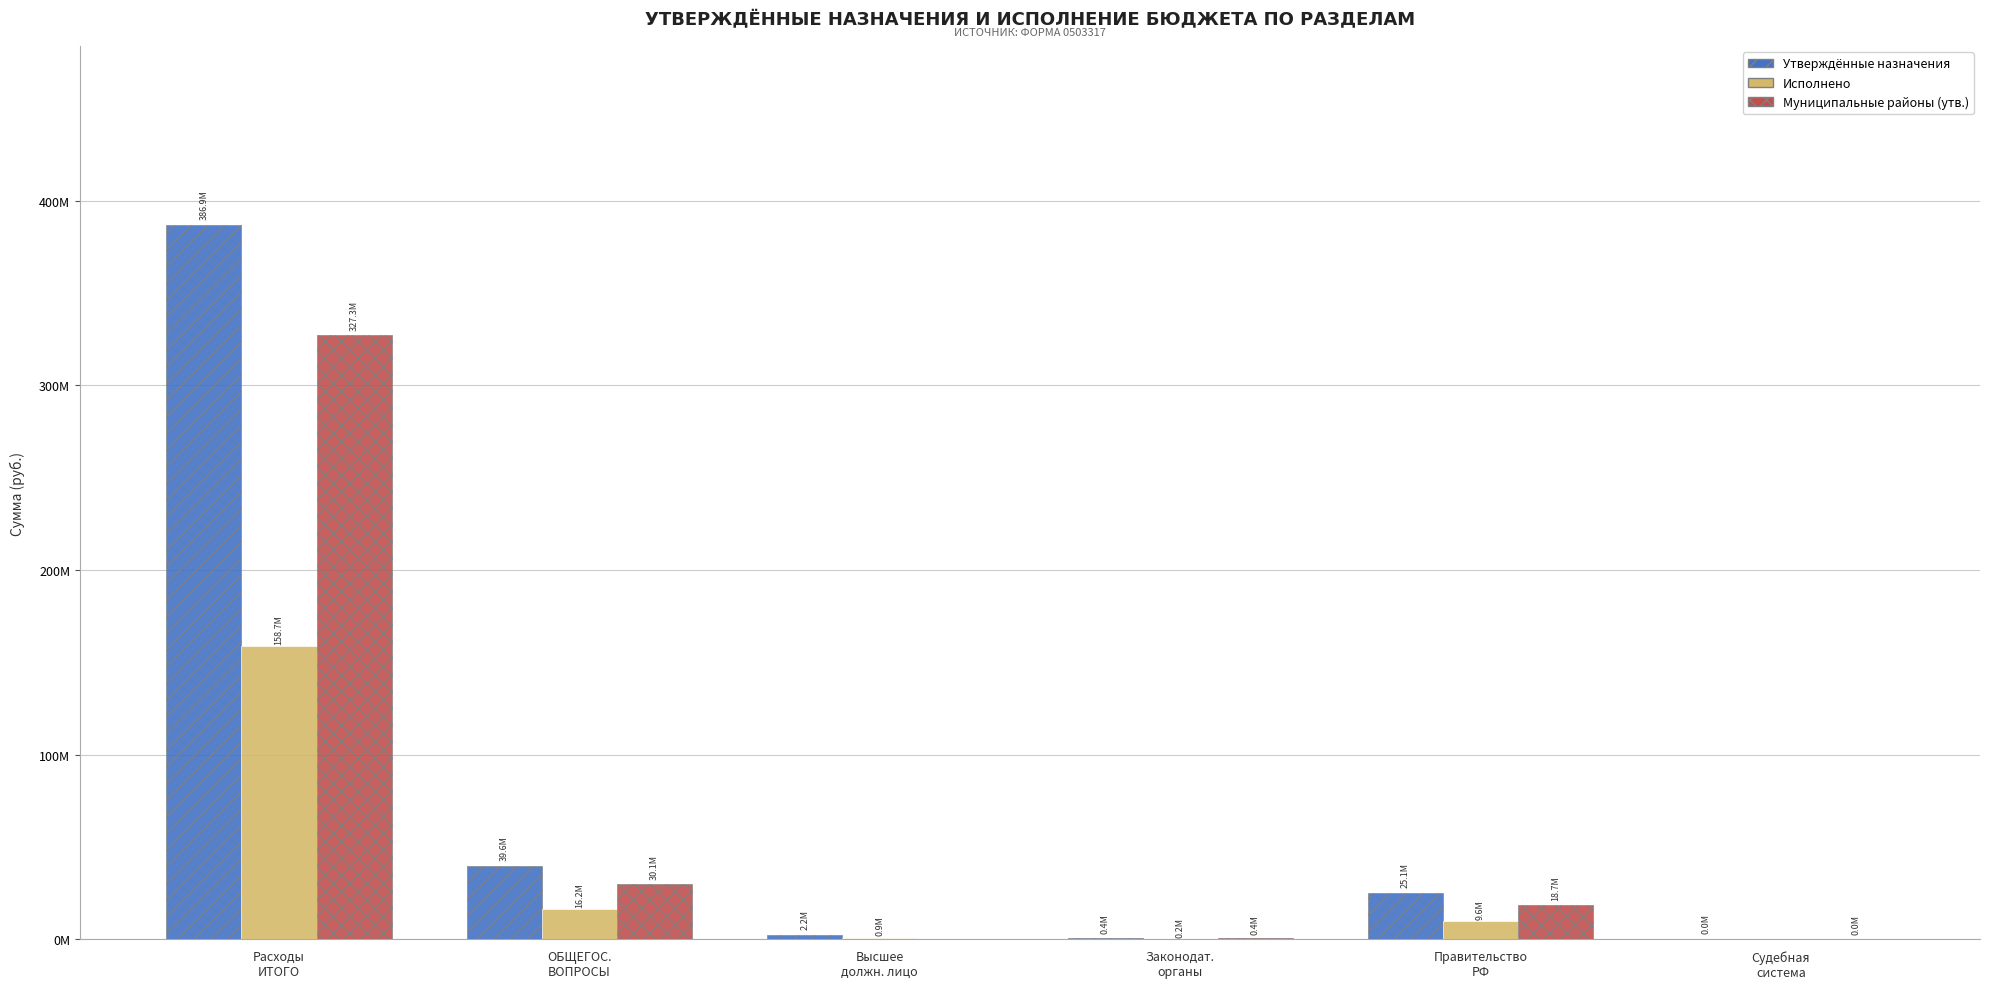

Reading left to right, extract all data points from this chart.

Утверждённые назначения: Расходы
ИТОГО=386882107.6	ОБЩЕГОС.
ВОПРОСЫ=39561392.2	Высшее
должн. лицо=2174142.0	Законодат.
органы=397210.0	Правительство
РФ=25119387.2	Судебная
система=5980.0
Исполнено: Расходы
ИТОГО=158694202.1	ОБЩЕГОС.
ВОПРОСЫ=16189104.4	Высшее
должн. лицо=885170.7	Законодат.
органы=170520.3	Правительство
РФ=9624711.5	Судебная
система=0.0
Муниципальные районы (утв.): Расходы
ИТОГО=327288728.4	ОБЩЕГОС.
ВОПРОСЫ=30113117.6	Высшее
должн. лицо=0.0	Законодат.
органы=397210.0	Правительство
РФ=18657448.6	Судебная
система=5980.0